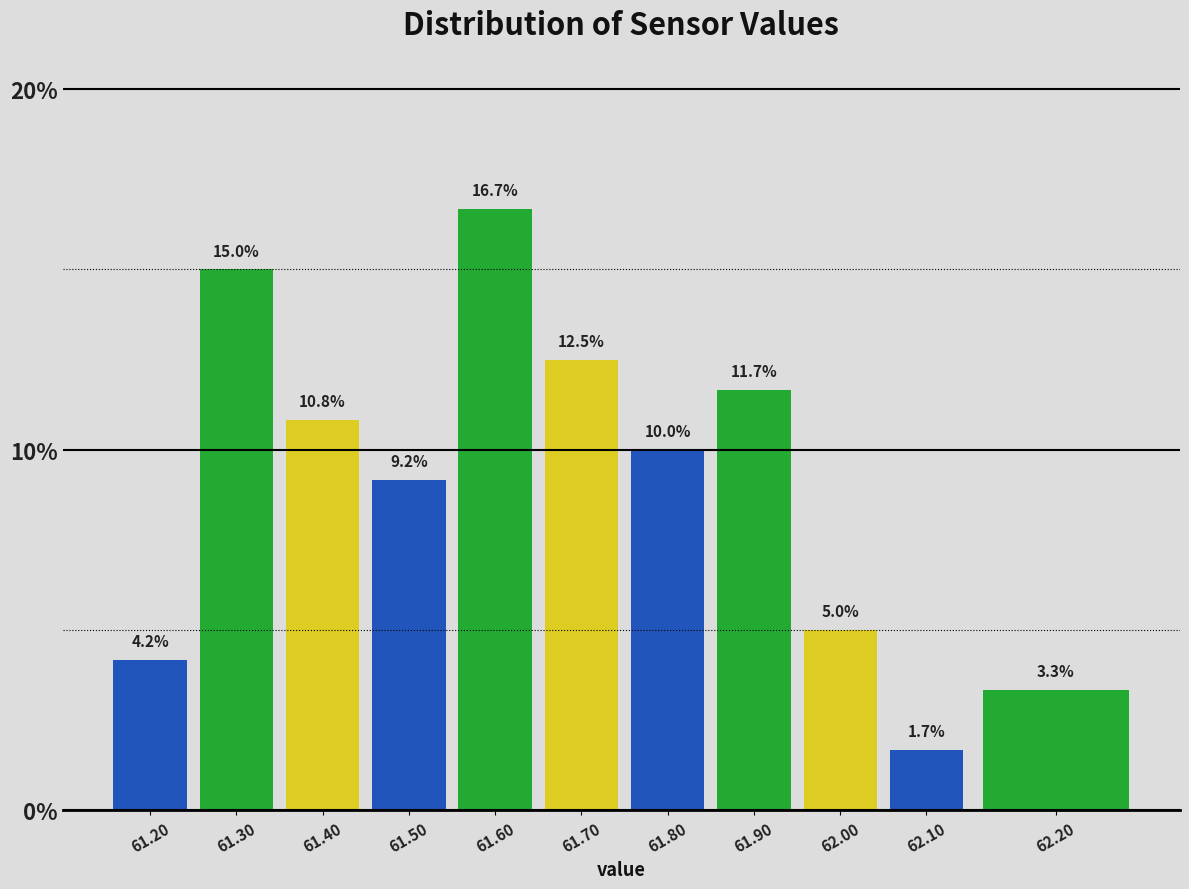

Reading left to right, what are all the values shown in this chart?

61.20=4.2	61.30=15.0	61.40=10.8	61.50=9.2	61.60=16.7	61.70=12.5	61.80=10.0	61.90=11.7	62.00=5.0	62.10=1.7	62.20=3.3